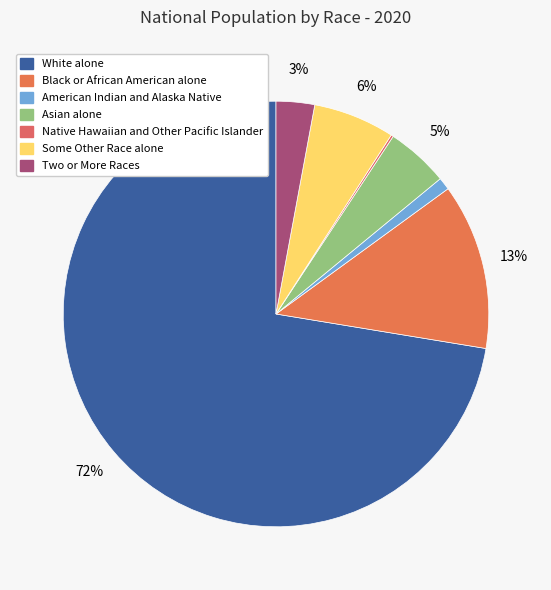

Which category has the smallest portion of the pie?

Native Hawaiian and Other Pacific Islander